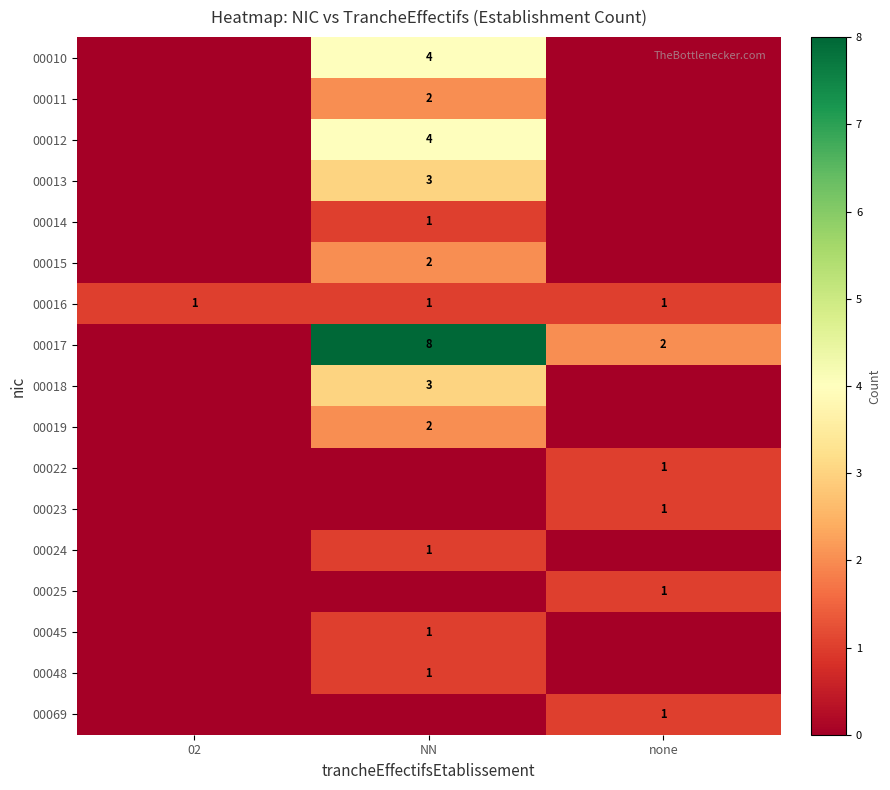

True or false: 00024 has a value of 2 at NN.

False